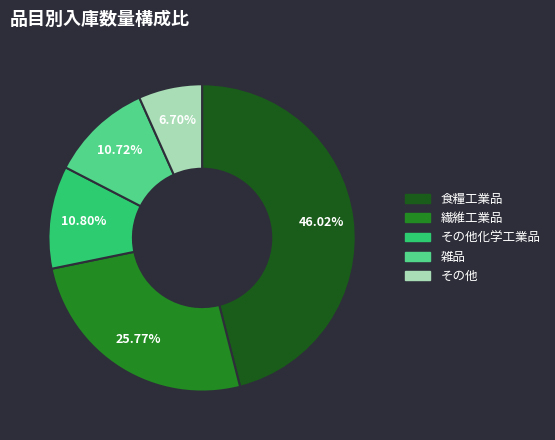

Does any single category account for the majority?

No